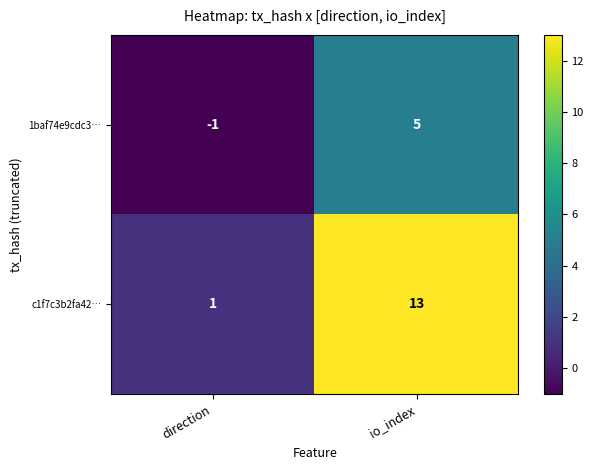

At how many categories does at least one series exceed 10?

1